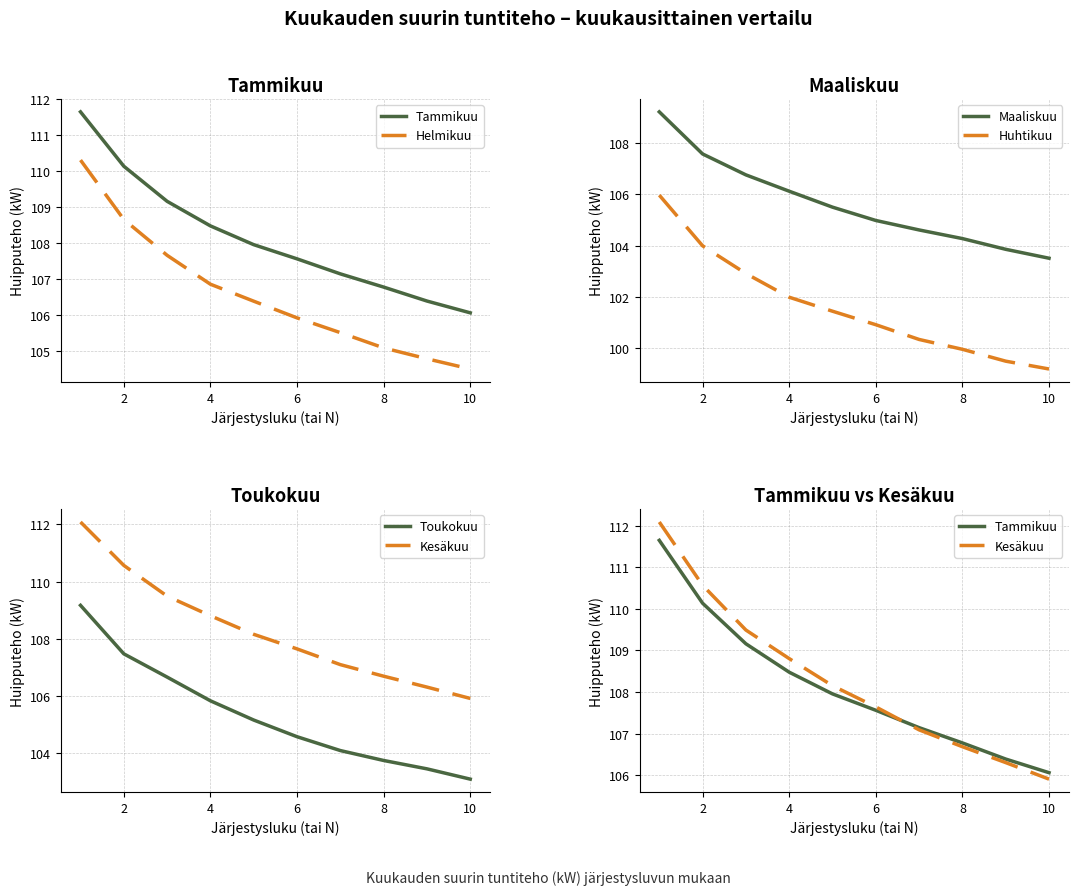

Reading left to right, extract all data points from this chart.

Tammikuu: 111.6	110.1	109.2	108.5	108.0	107.6	107.1	106.8	106.4	106.1
Helmikuu: 110.3	108.7	107.7	106.9	106.4	105.9	105.5	105.1	104.8	104.5
Maaliskuu: 109.2	107.6	106.7	106.1	105.5	105.0	104.6	104.3	103.9	103.5
Huhtikuu: 106.0	104.0	102.9	102.0	101.4	100.9	100.4	100.0	99.5	99.2
Toukokuu: 109.2	107.5	106.7	105.8	105.2	104.6	104.1	103.7	103.4	103.1
Kesäkuu: 112.1	110.6	109.5	108.8	108.2	107.6	107.1	106.7	106.3	105.9